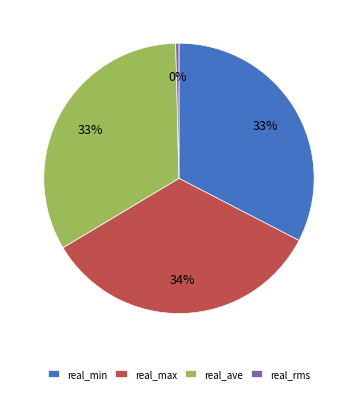

How many slices are in this pie chart?

4